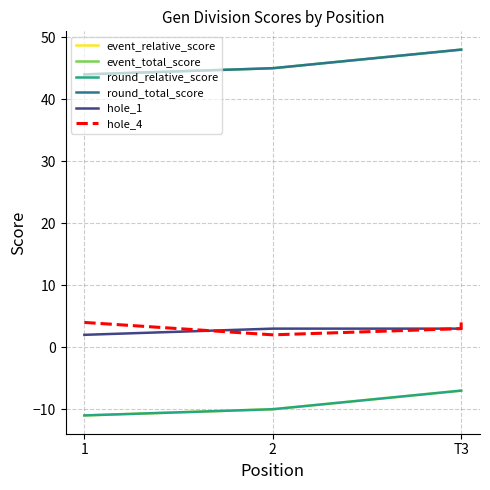

What is the average value of the hole_4 series?

3